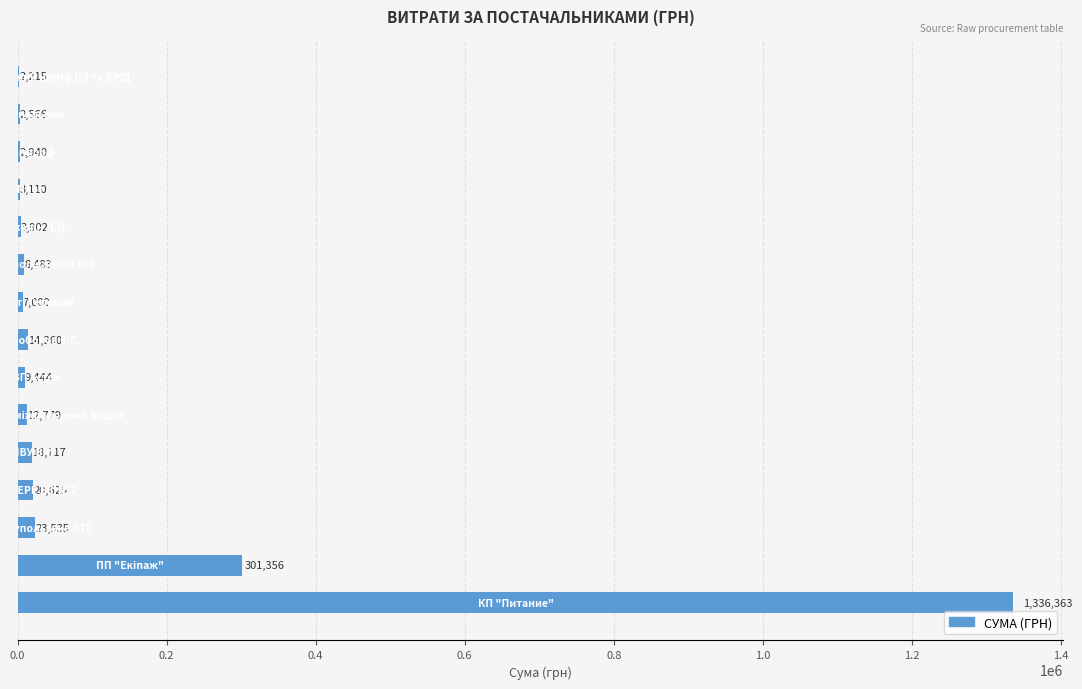

What is the maximum value shown in the chart?

1336363.0